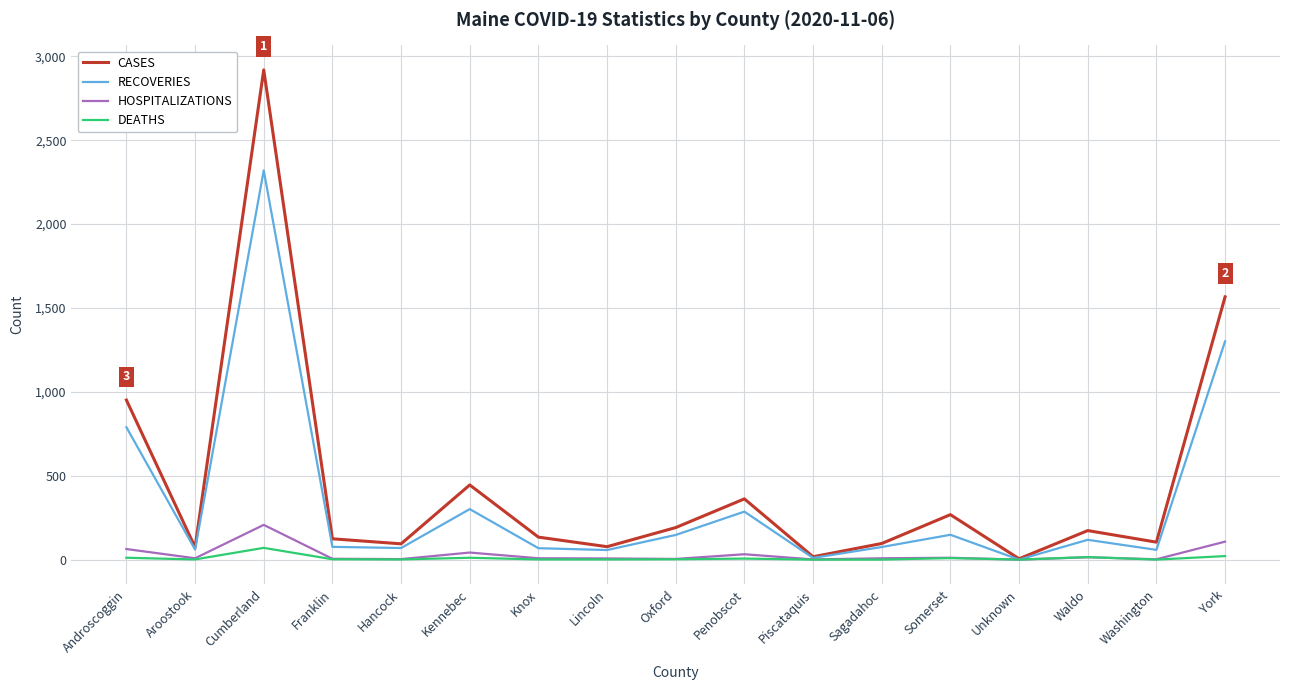

What is the maximum value for CASES?

2919